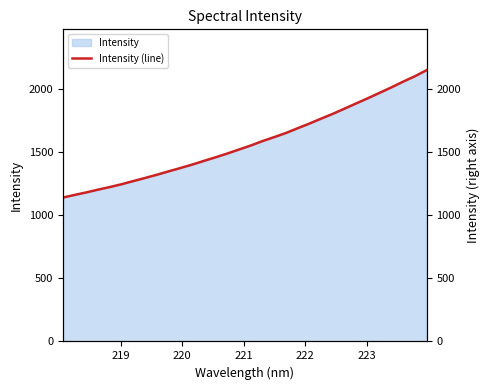

What is the highest value of the Intensity series?

2152.4